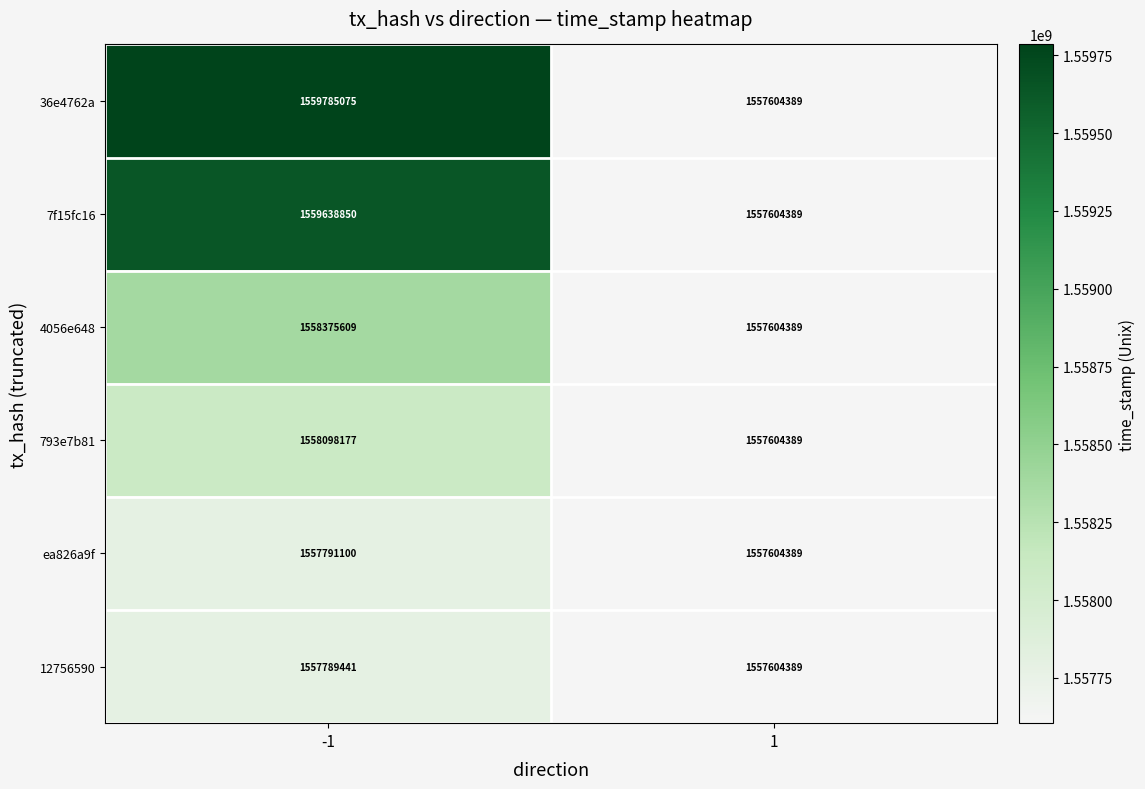

What is the lowest value of the 793e7b81 series?

1557604389